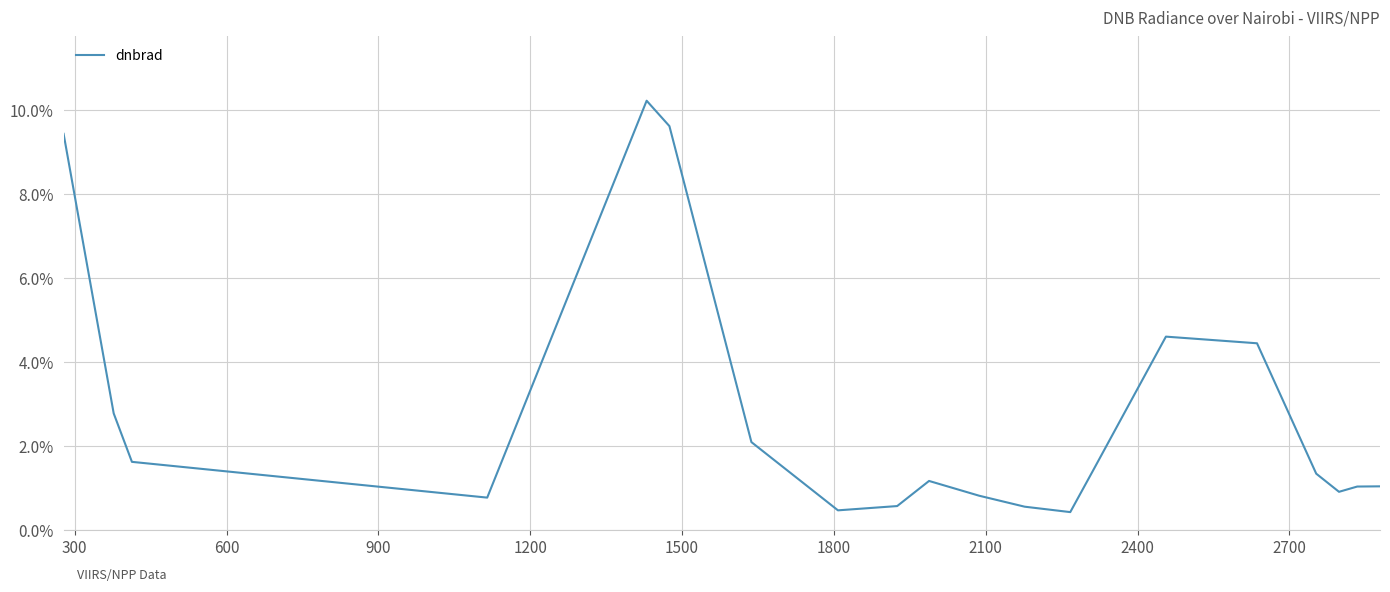

What is the sum of all values?

55.2